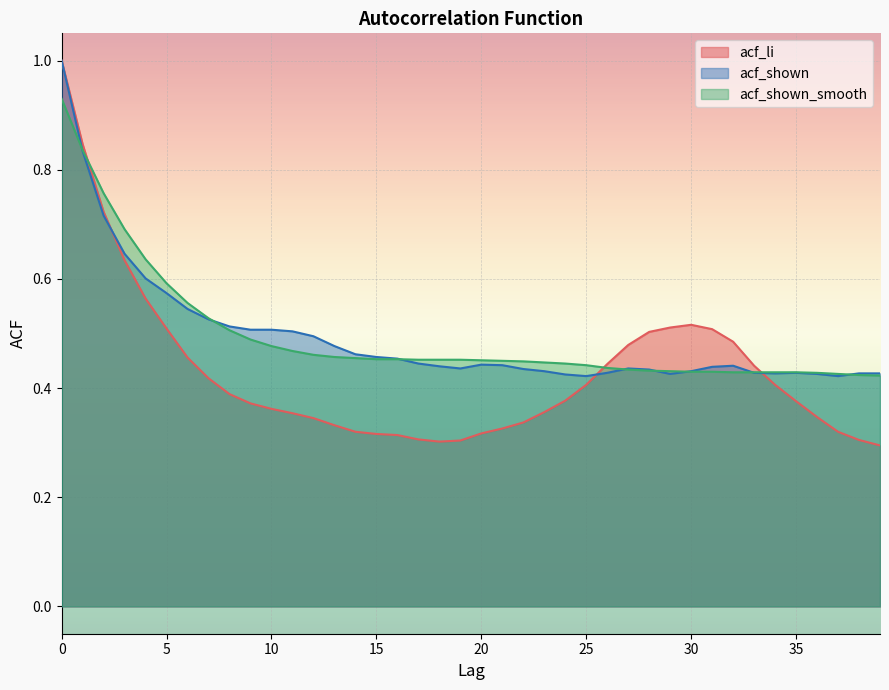

The acf_shown_smooth series shows 0.6 at 5. True or false?

True